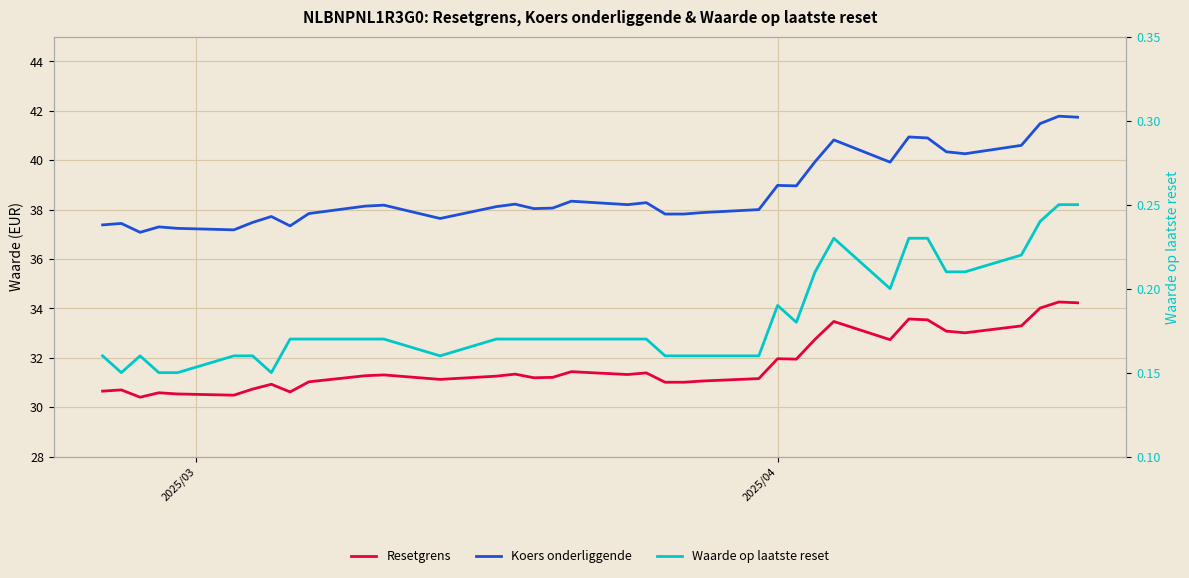

What is the difference between the maximum and minimum values in the Waarde op laatste reset series?

0.1